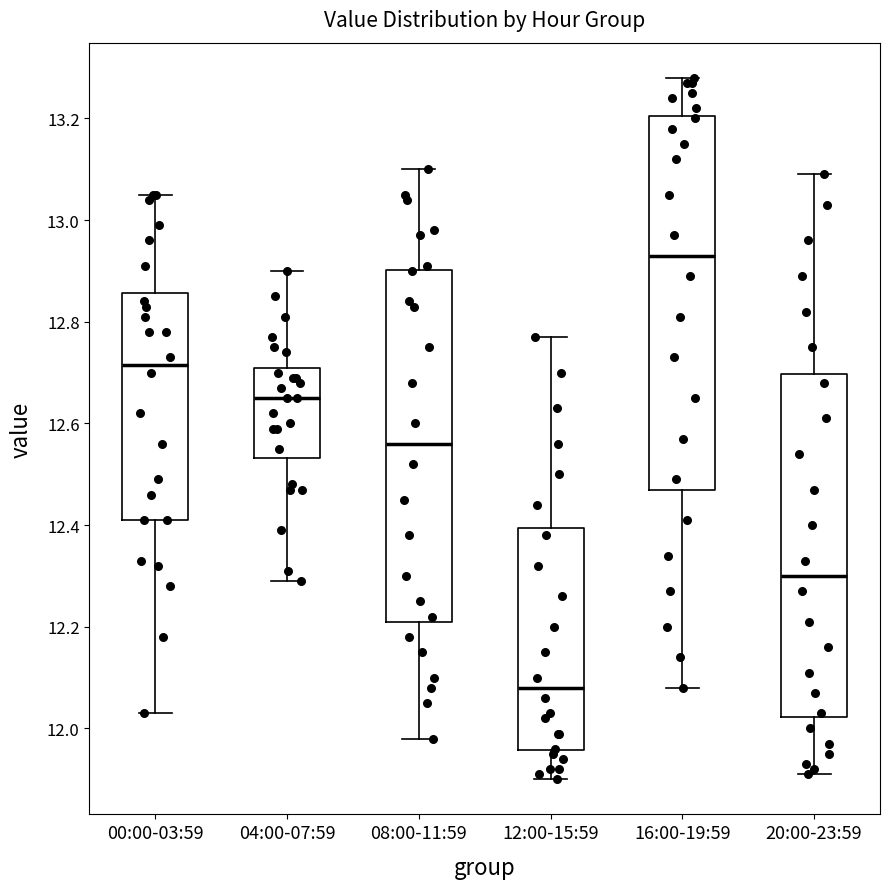

Reading left to right, read every box against the y-axis: the position of its median line, the range the box covers, and the ends of its whiskers. The values are not printed on the chart, so give them approximately, as read against the axis.

00:00-03:59: median 12.72, box 12.42 to 12.86, whiskers 12.04 to 13.06
04:00-07:59: median 12.66, box 12.54 to 12.72, whiskers 12.30 to 12.90
08:00-11:59: median 12.56, box 12.22 to 12.90, whiskers 11.98 to 13.10
12:00-15:59: median 12.08, box 11.96 to 12.40, whiskers 11.90 to 12.78
16:00-19:59: median 12.94, box 12.48 to 13.20, whiskers 12.08 to 13.28
20:00-23:59: median 12.30, box 12.02 to 12.70, whiskers 11.92 to 13.10